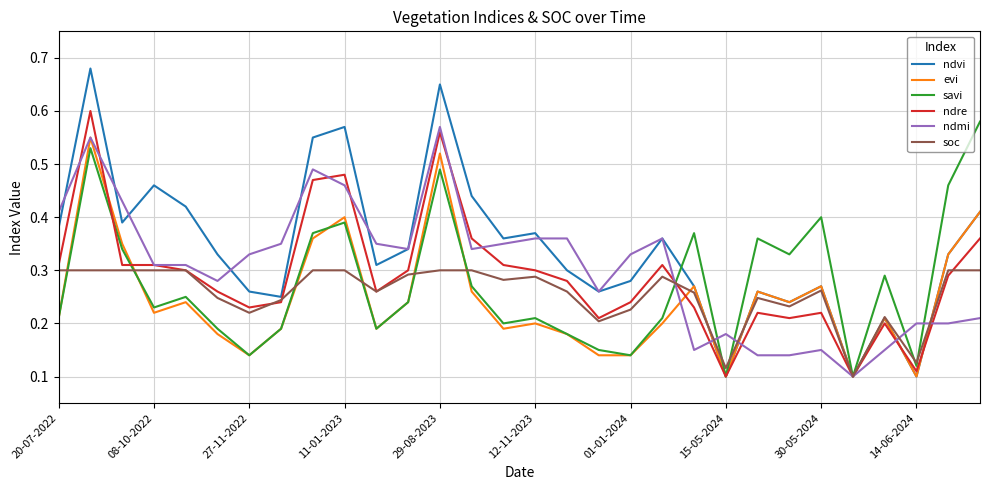

Which series has the largest total across all categories?

ndvi